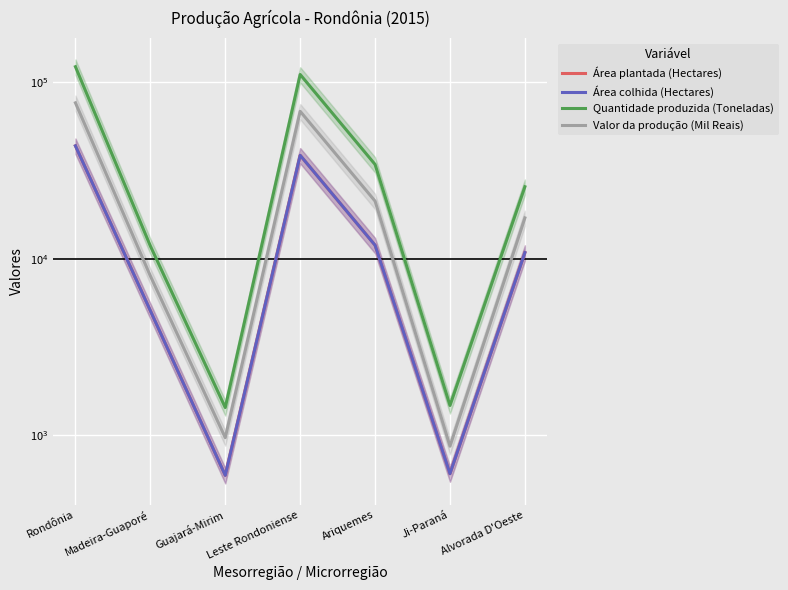

Where is Área colhida (Hectares) nearest to the value 22080?

Ariquemes